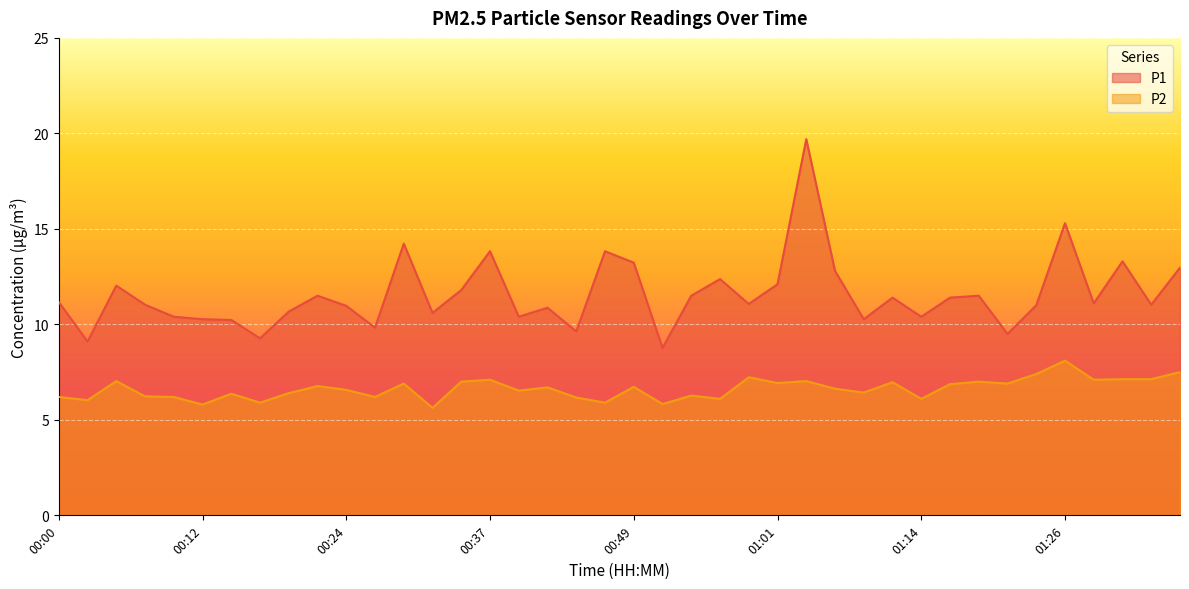

What is the label of the 2nd point from the left?

00:02